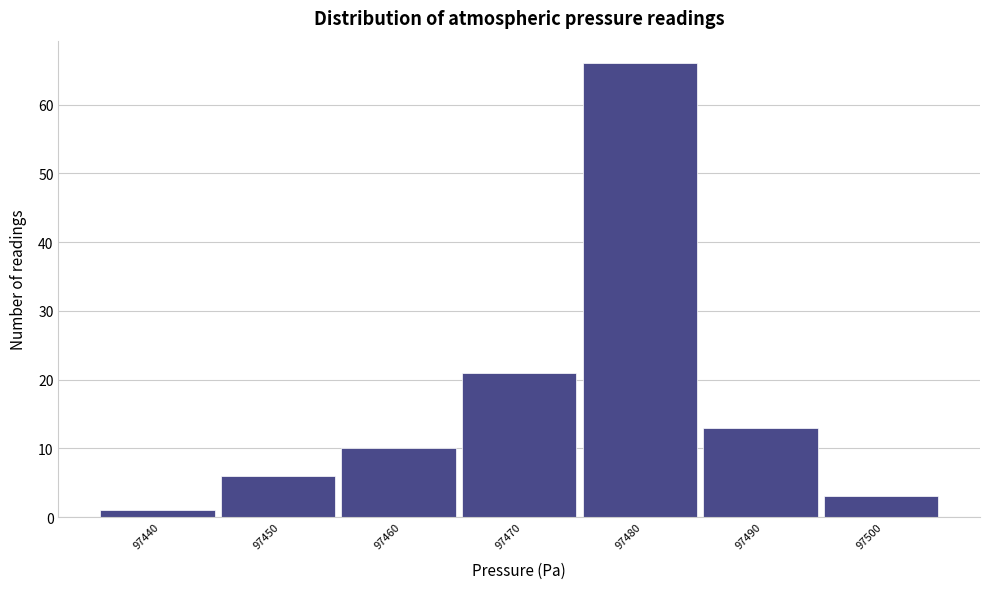

Reading left to right, what are all the values shown in this chart?

97440=1	97450=6	97460=10	97470=21	97480=66	97490=13	97500=3